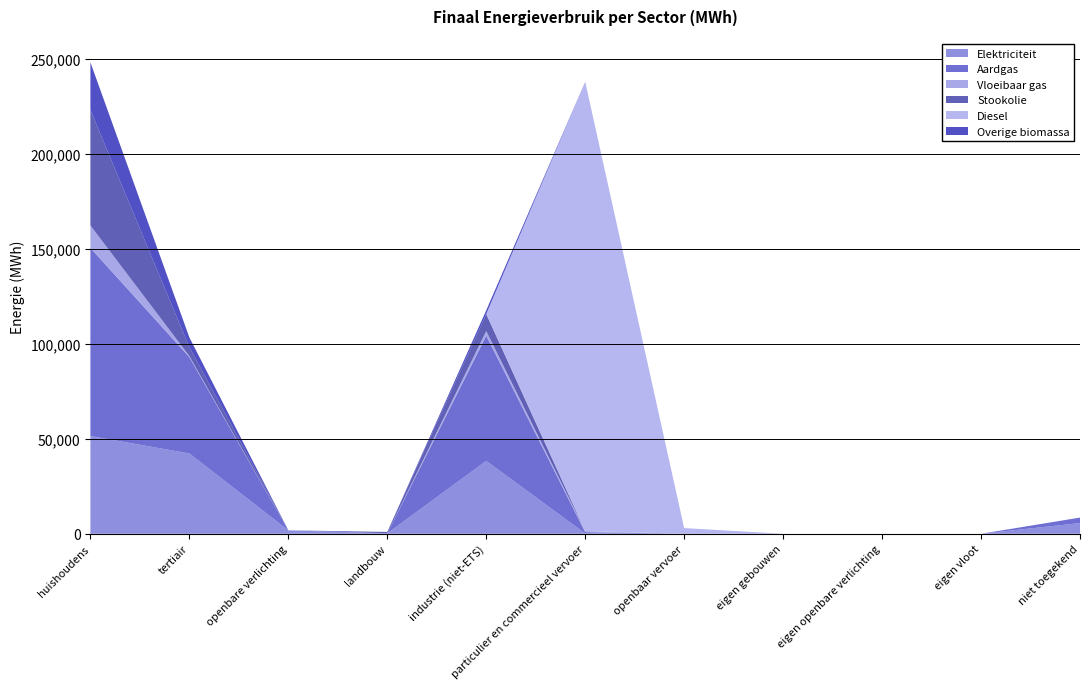

Reading left to right, what are all the values shown in this chart?

Elektriciteit: 51492.9	42297.7	1814.2	191.3	38386.3	170.5	0.0	0.0	0.0	0.0	5643.5
Aardgas: 99074.5	50752.0	0.0	107.1	65974.2	690.5	0.0	0.0	0.0	0.0	2887.8
Vloeibaar gas: 11830.9	531.8	0.0	6.0	2411.9	598.5	0.0	0.0	0.0	0.0	0.0
Stookolie: 60831.2	4668.0	0.0	676.0	8957.6	0.0	0.0	0.0	0.0	0.0	0.0
Diesel: 0.0	0.0	0.0	0.0	0.0	236637.4	2997.4	0.0	0.0	0.0	0.0
Overige biomassa: 25109.3	5191.4	0.0	0.0	1984.3	0.0	0.0	0.0	0.0	0.0	0.0